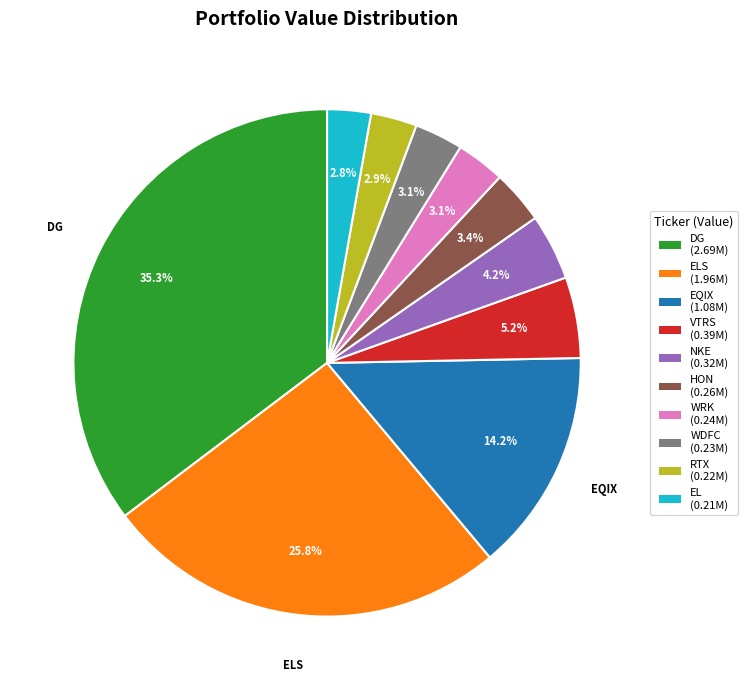

Is there any slice that represents more than half of the pie?

No